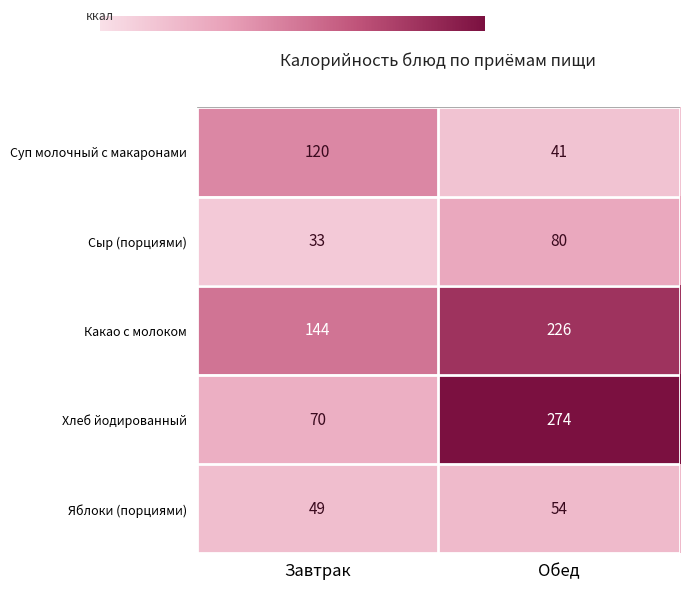

True or false: Суп молочный с макаронами has a value of 20 at Обед.

False